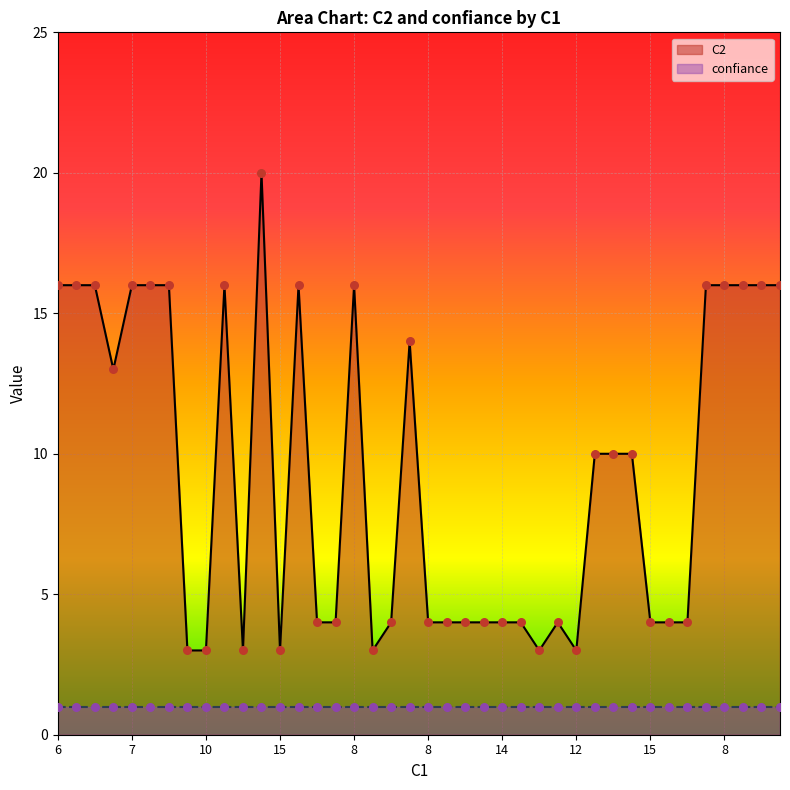

What is the ratio of the value at 3 to the value at 14?

4.0